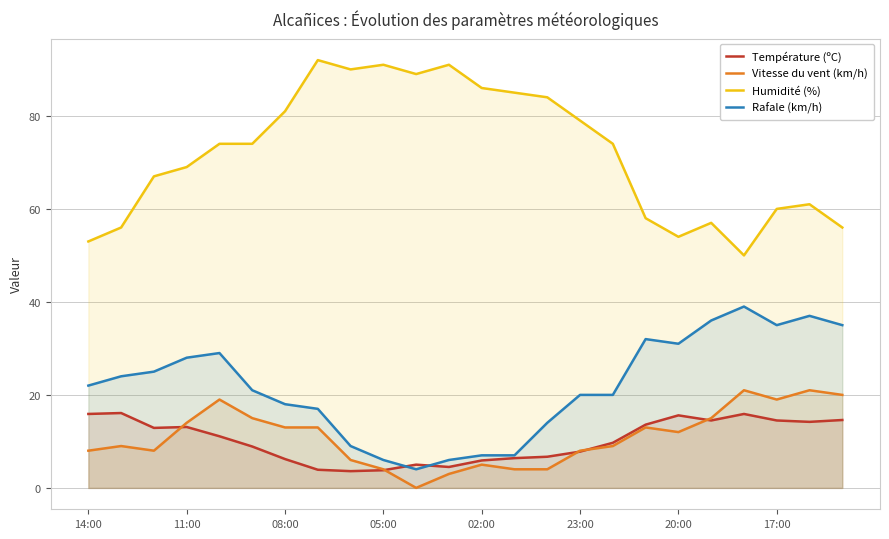

Rank the series by their maximum value, from highest to lowest.

Humidité (%), Rafale (km/h), Vitesse du vent (km/h), Température (ºC)